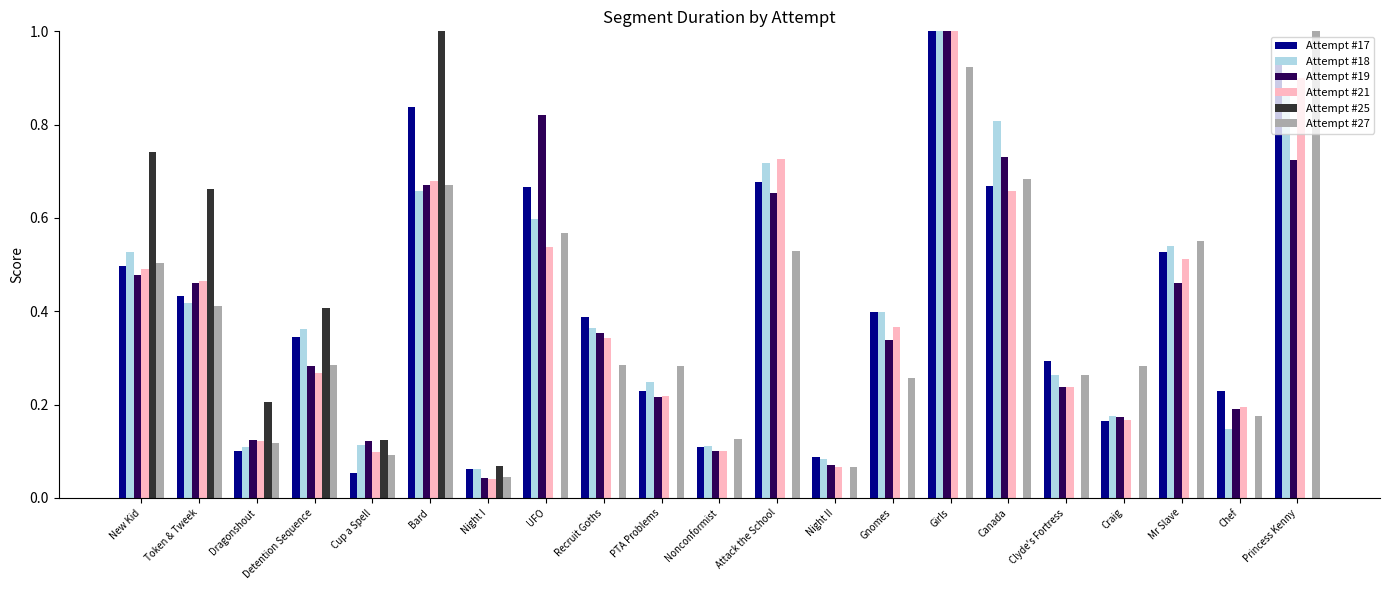

What is the maximum value shown in the chart?

1.0